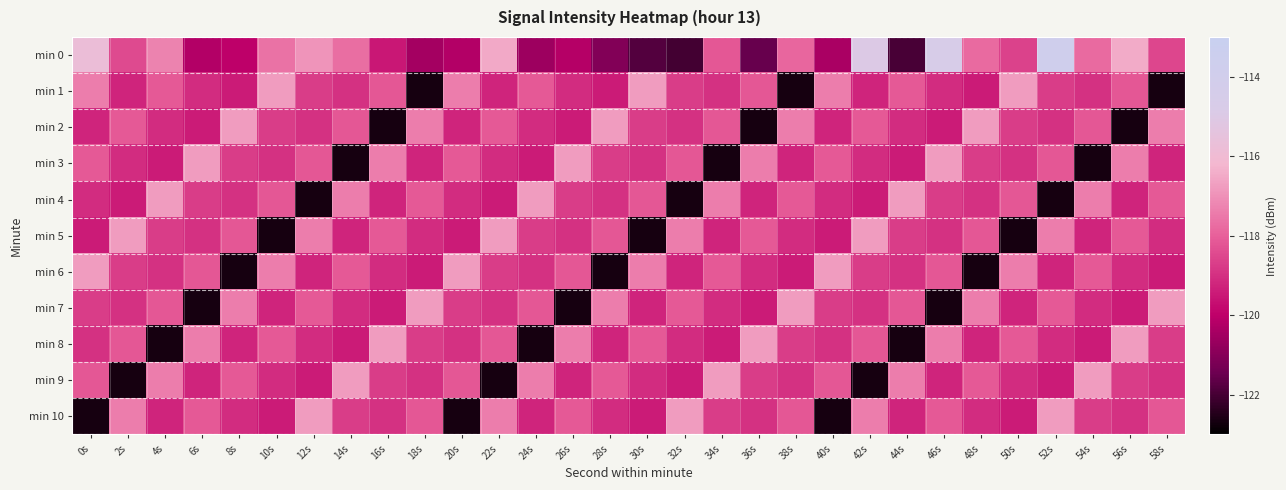

What is the difference between the highest and lowest values at 40s?

5.9